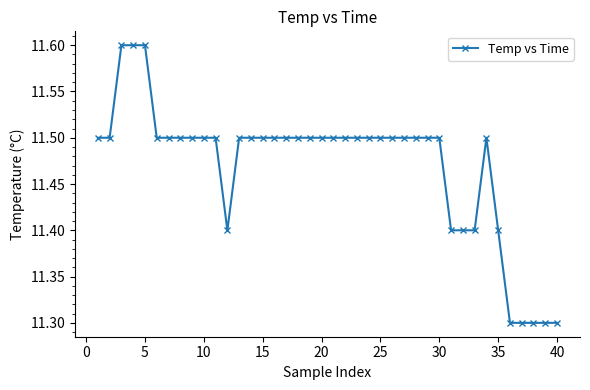

How many values are between 11 and 12?

40